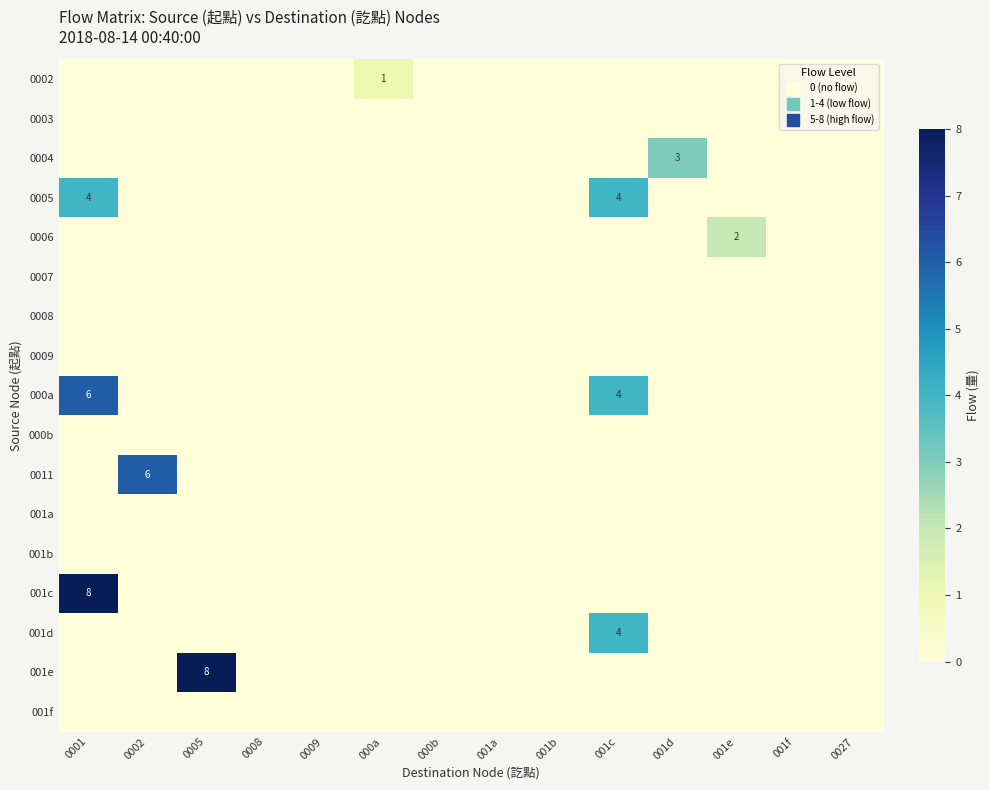

Count the 0006 values in the range 0 to 1.

13